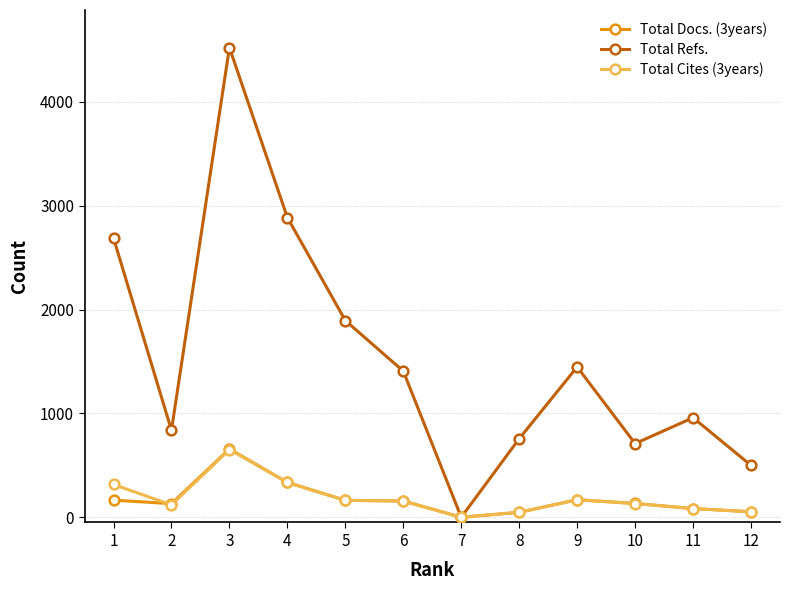

How many series are shown in this chart?

3